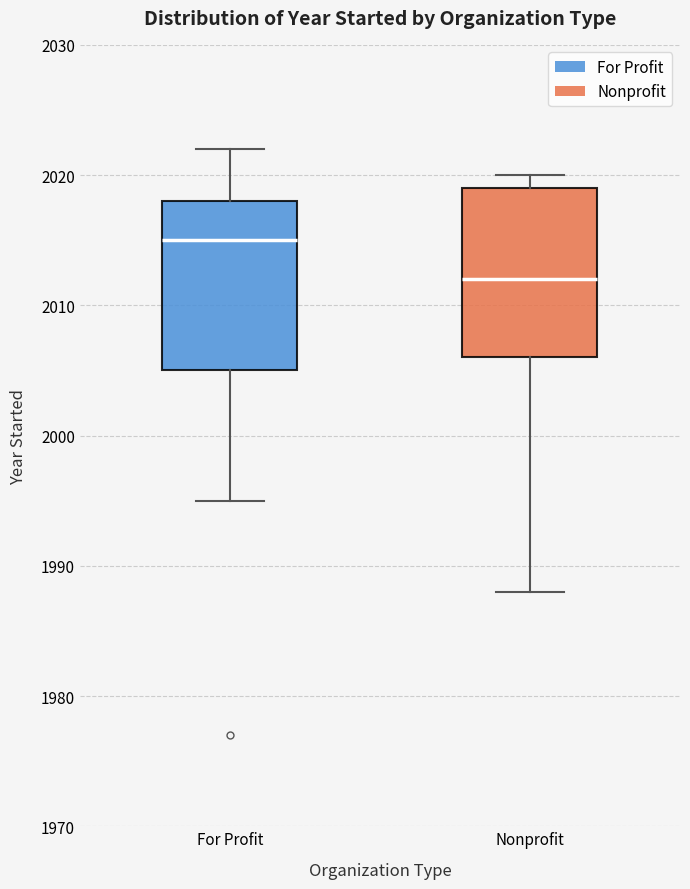

Which box has the highest median line?

For Profit